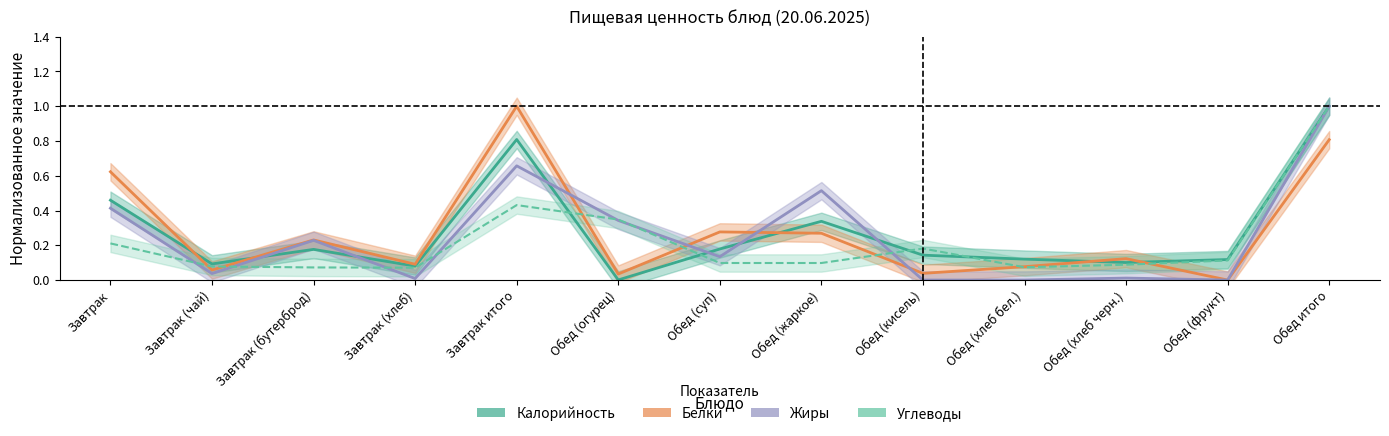

Is the value of Калорийность at Завтрак (хлеб) greater than the value of Белки at Завтрак итого?

No